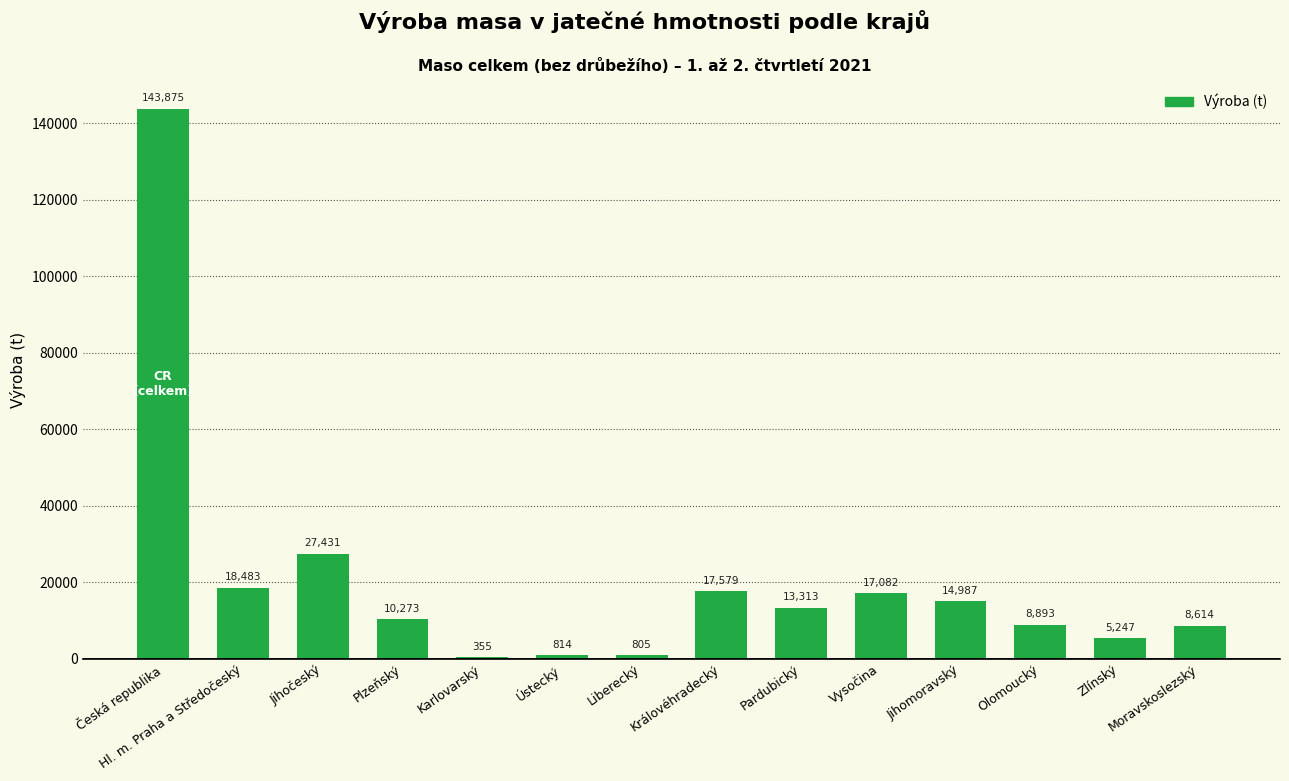

Between Moravskoslezský and Olomoucký, which is larger?

Olomoucký